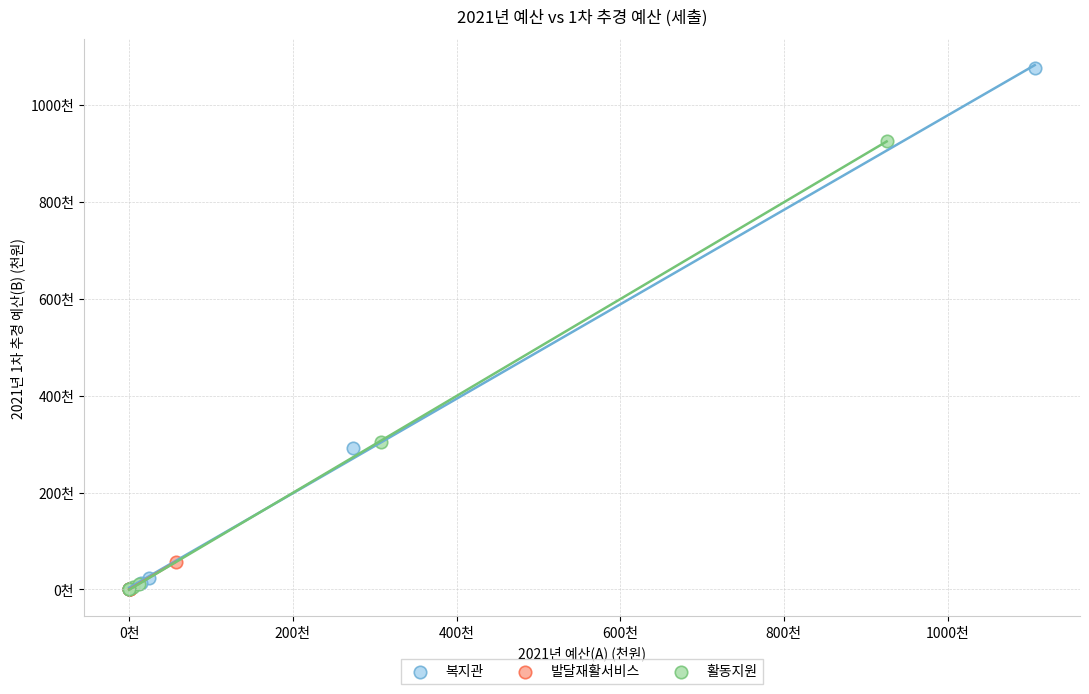

Which series reaches the maximum Y coordinate?

복지관